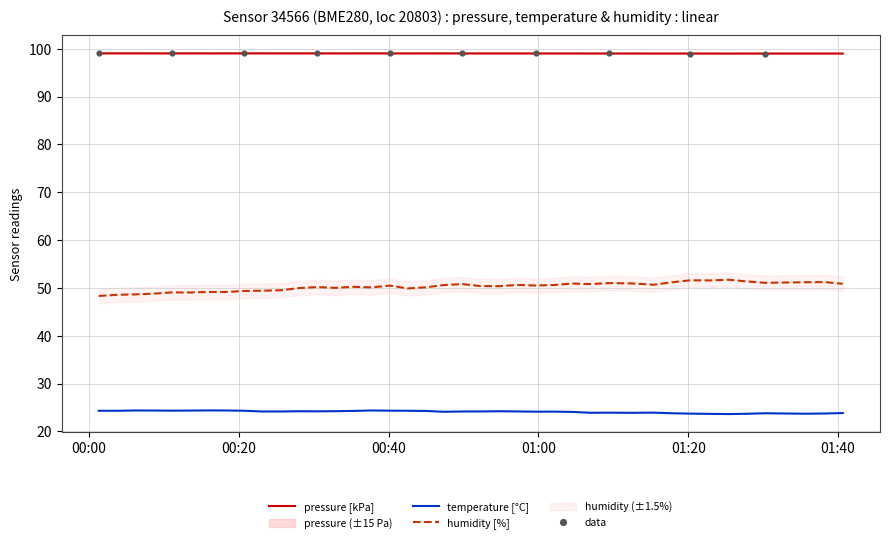

Which series has the largest total across all categories?

pressure